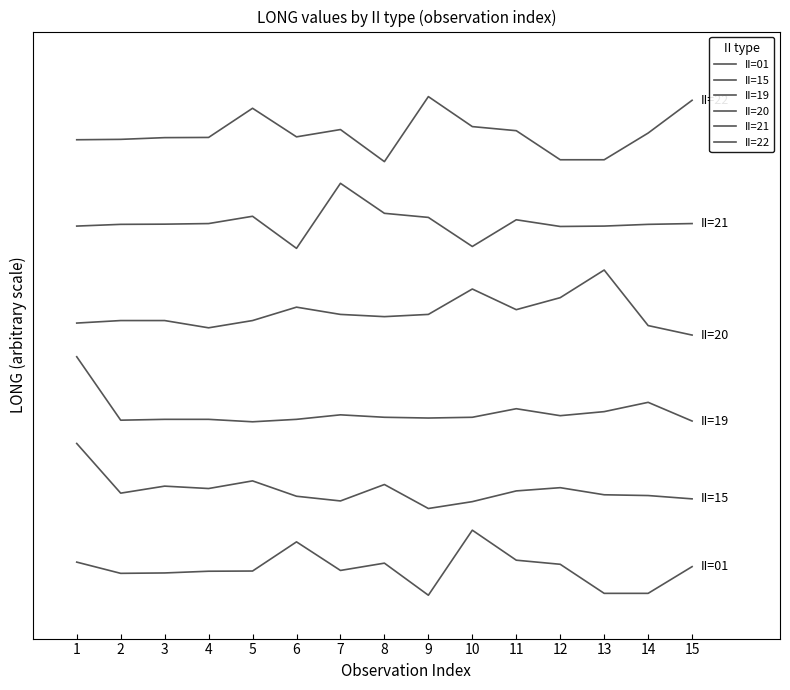

Is this an area chart (filled region under the line)?

No